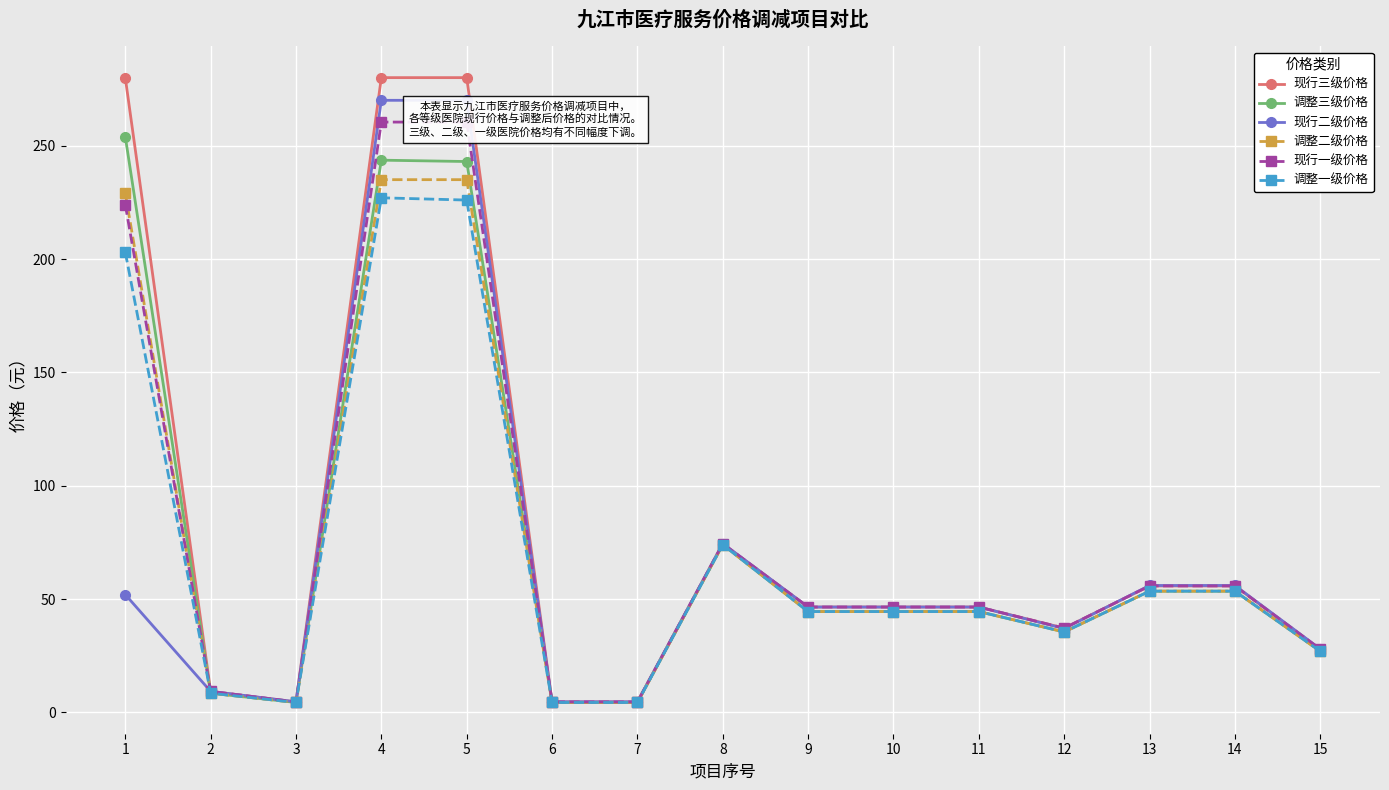

Is it true that 调整二级价格 equals 19.6 at 9?

False